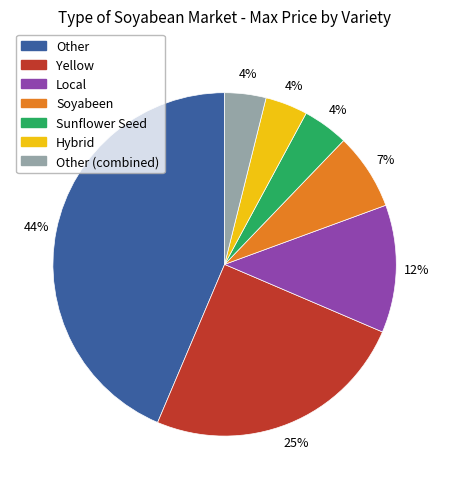

To the nearest percent, what is the average slice percentage?

14%